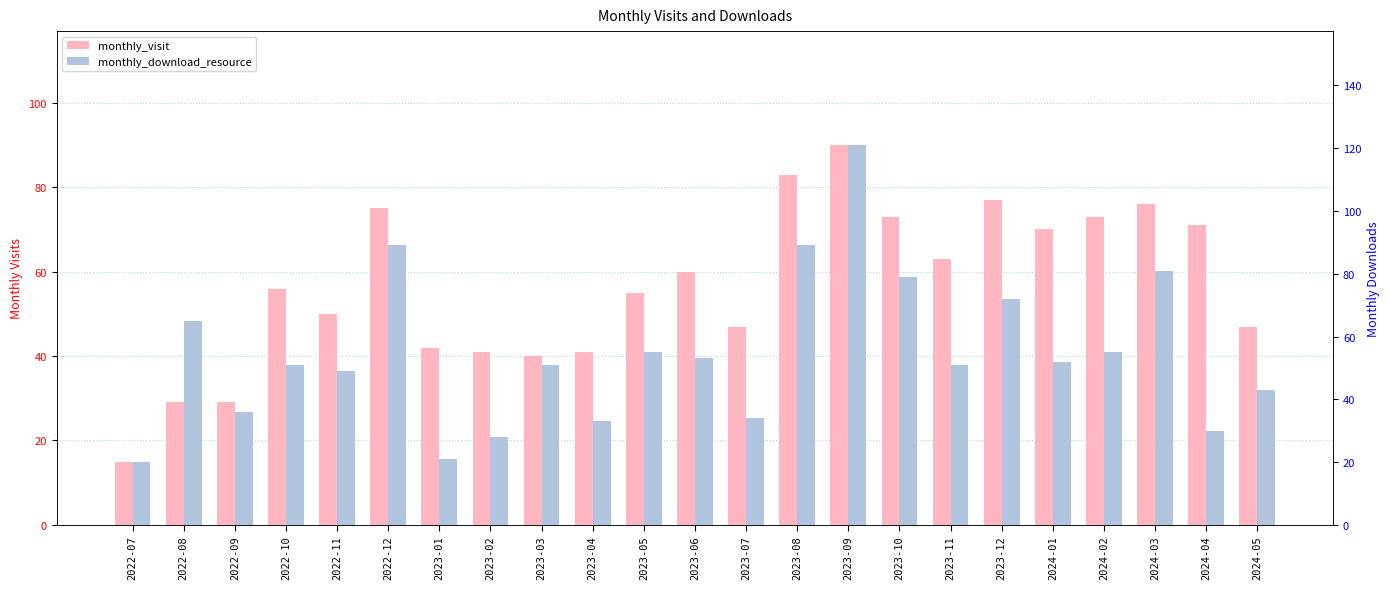

What is the difference between the maximum and minimum values in the monthly_visit series?

75